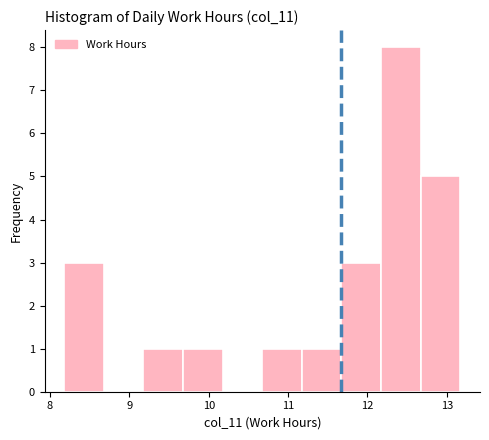

What is the height of the bar covering 10.7 to 11.2 on the x-axis? Neither the bar edges nor the heights are printed on the chart, so give them approximately, as read against the axes.

1